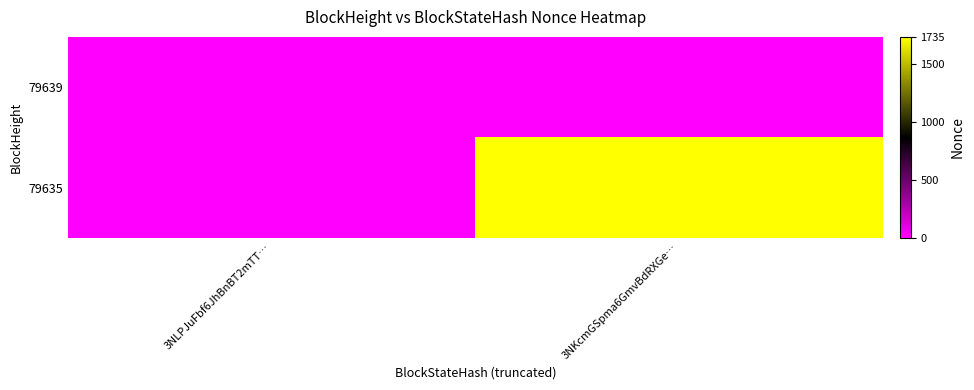

At which category does the chart reach its peak across all series?

3NKcmGSpma6GmvBdRXGe…